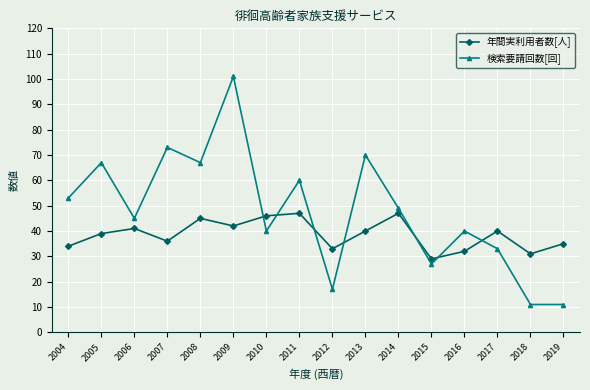

How many categories are shown in the chart?

16